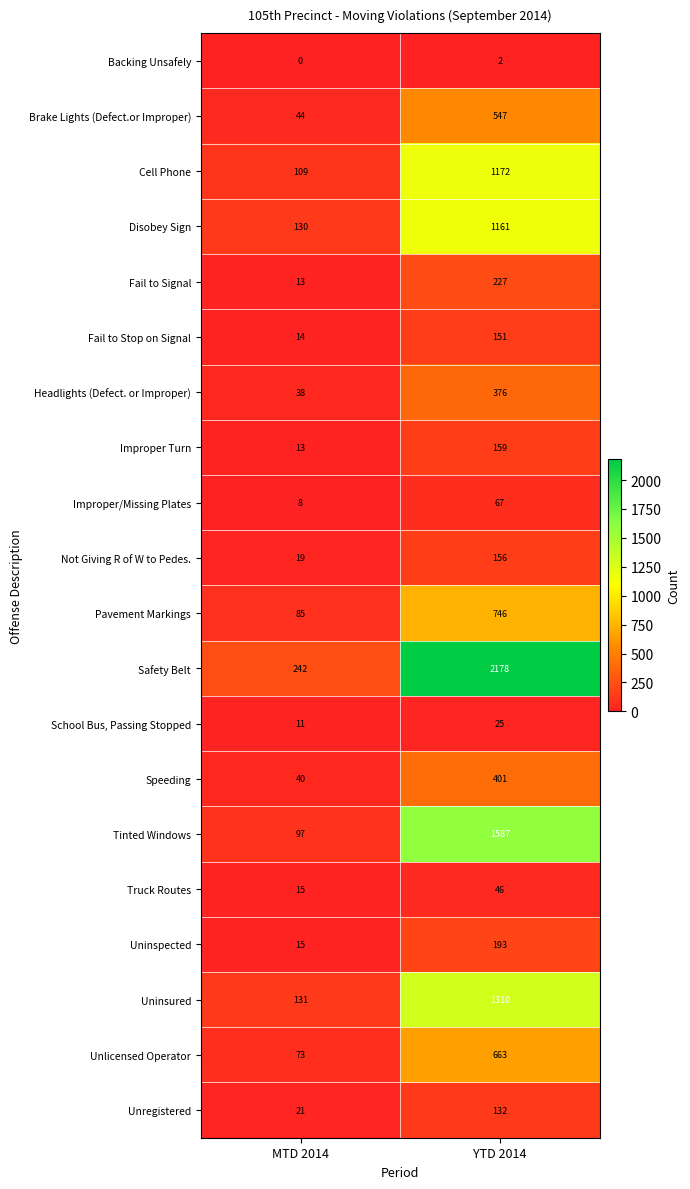

Rank the categories by Improper Turn value from lowest to highest.

MTD 2014, YTD 2014